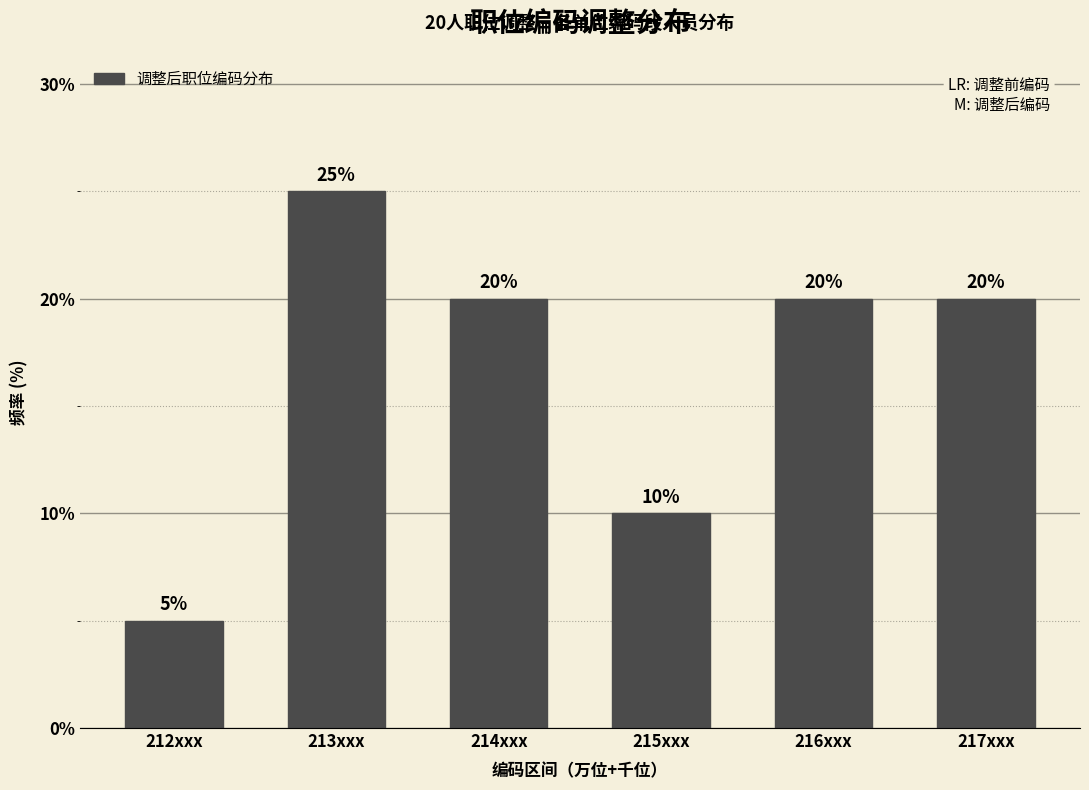

Reading left to right, transcribe all the data shown in this chart.

5	25	20	10	20	20